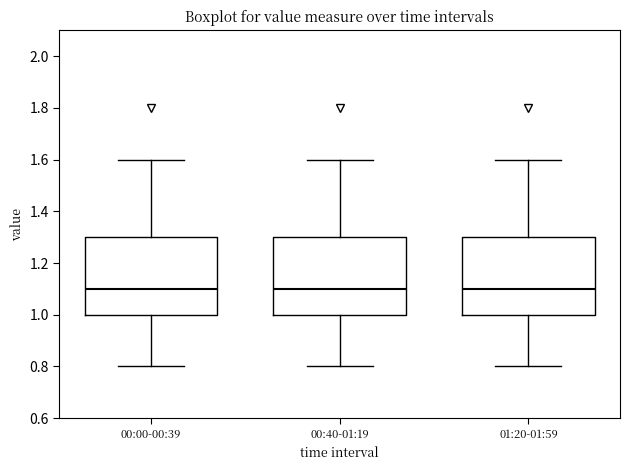

Reading left to right, read every box against the y-axis: the position of its median line, the range the box covers, and the ends of its whiskers. The values are not printed on the chart, so give them approximately, as read against the axis.

00:00-00:39: median 1.1, box 1.0 to 1.3, whiskers 0.8 to 1.6
00:40-01:19: median 1.1, box 1.0 to 1.3, whiskers 0.8 to 1.6
01:20-01:59: median 1.1, box 1.0 to 1.3, whiskers 0.8 to 1.6